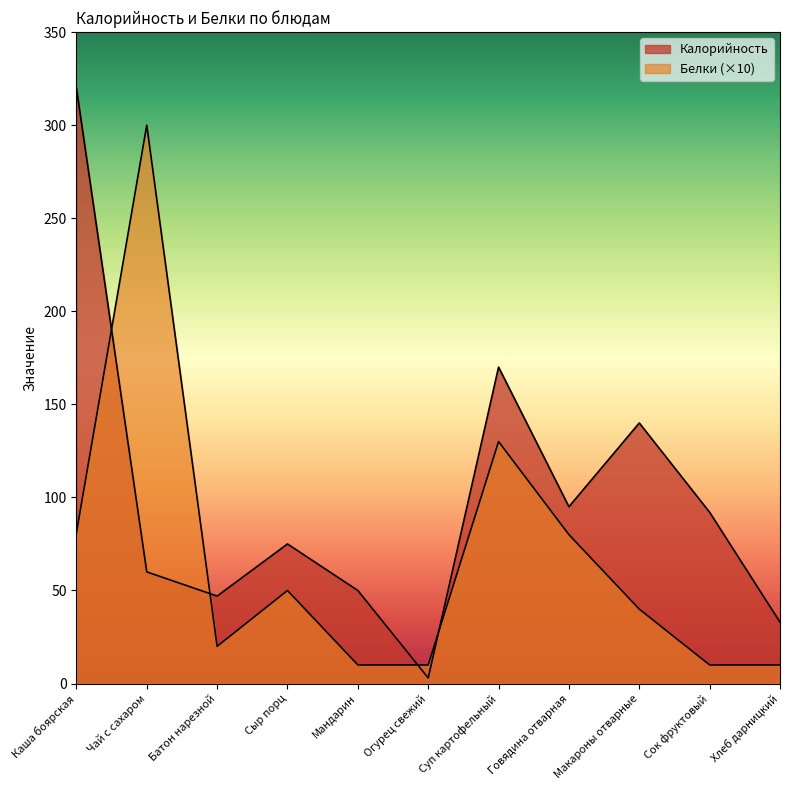

Which series has the largest total across all categories?

Калорийность